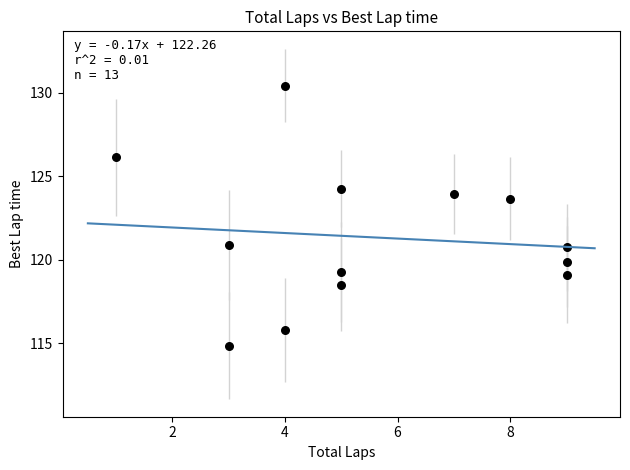

What is the range of X values (max minus min)?

8.0